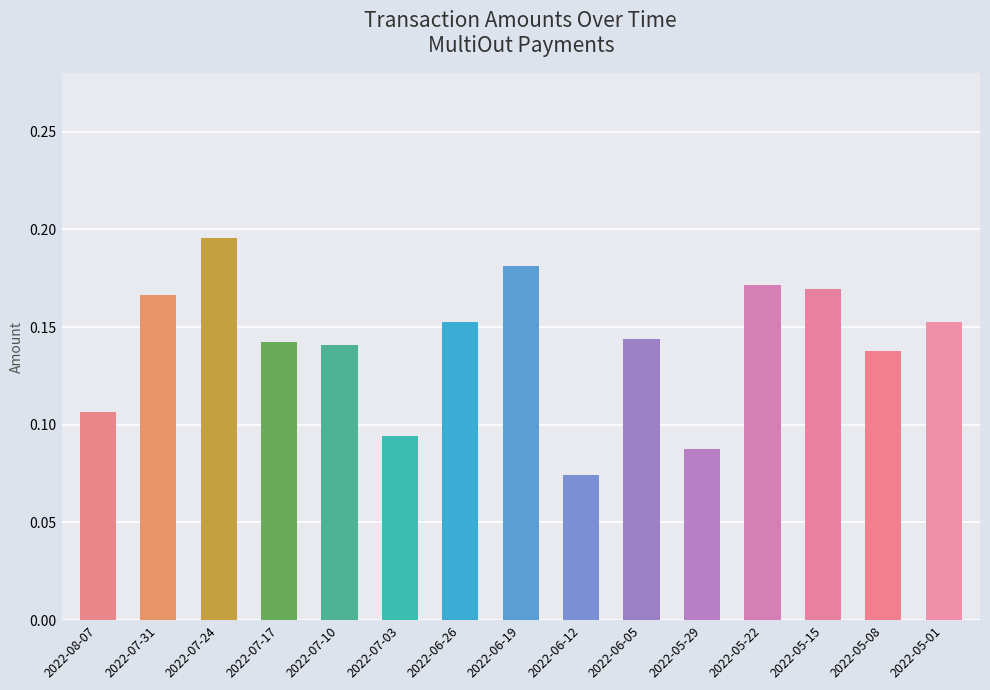

Rank the categories by value from highest to lowest.

2022-07-24, 2022-06-19, 2022-05-22, 2022-05-15, 2022-07-31, 2022-05-01, 2022-06-26, 2022-06-05, 2022-07-17, 2022-07-10, 2022-05-08, 2022-08-07, 2022-07-03, 2022-05-29, 2022-06-12